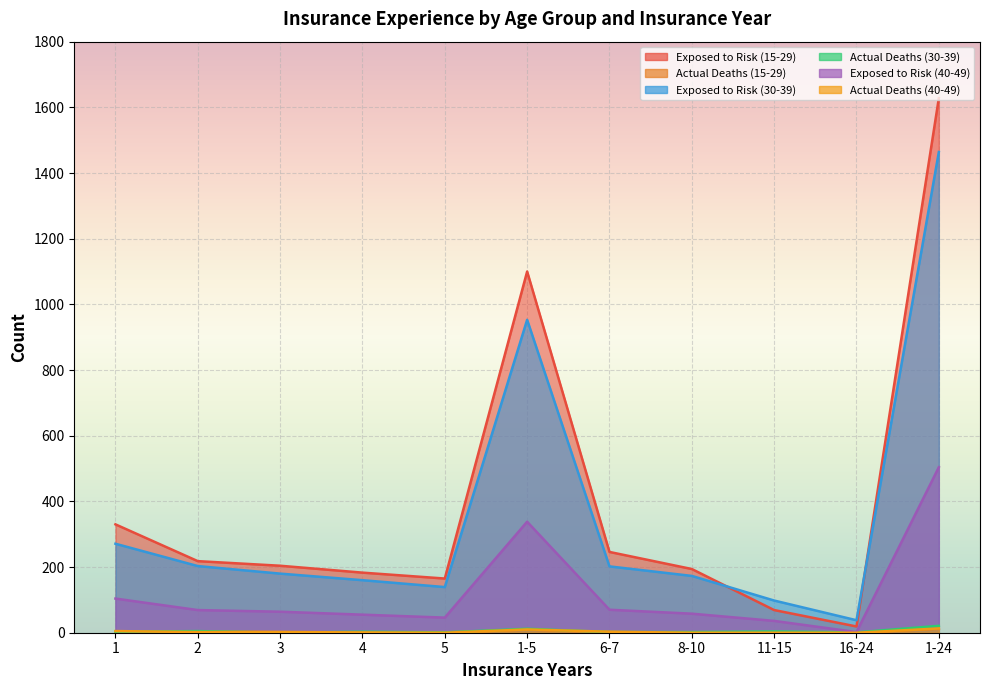

Where is the first local minimum for Actual Deaths (30-39)?

3